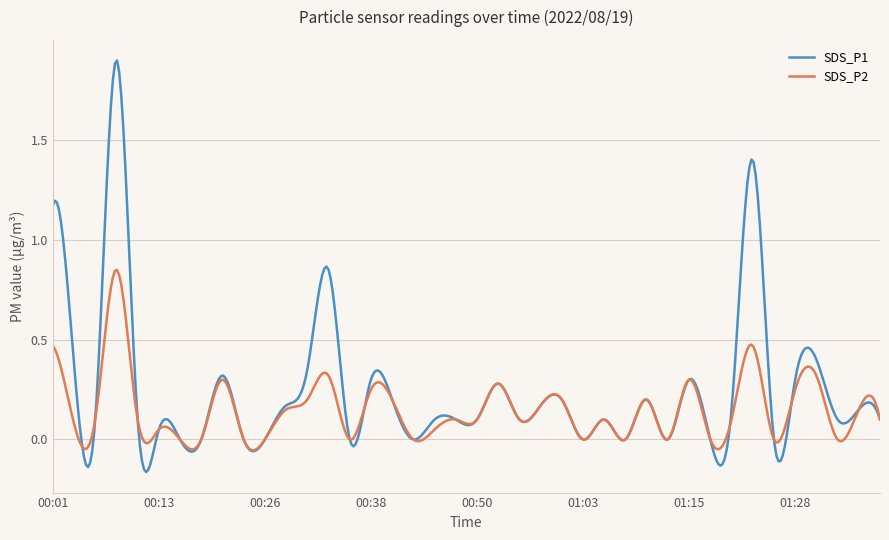

Which series has the largest total across all categories?

SDS_P1